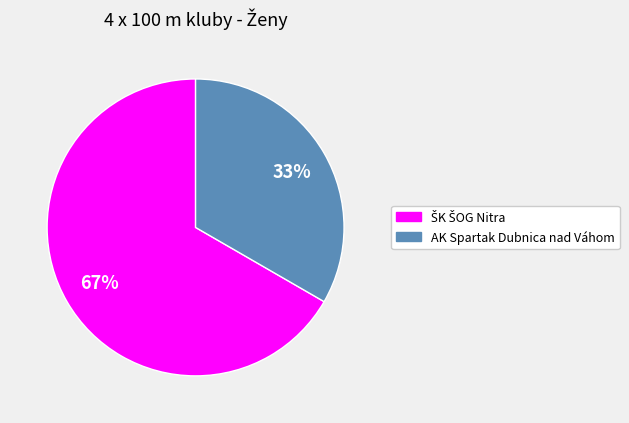

Is it true that AK Spartak Dubnica nad Váhom is 33% of the pie?

True